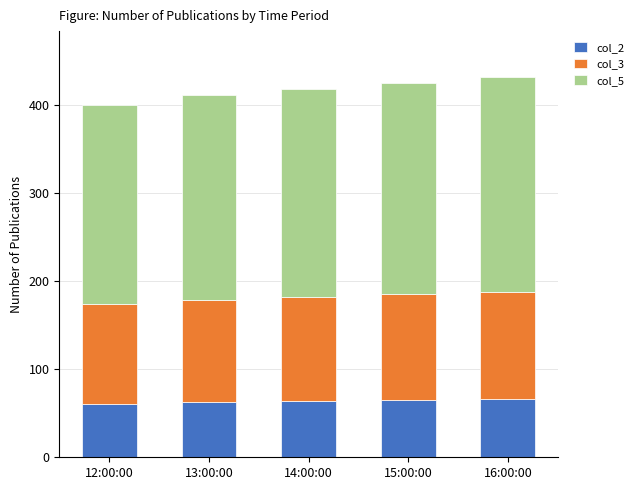

What is the maximum value for col_2?

66